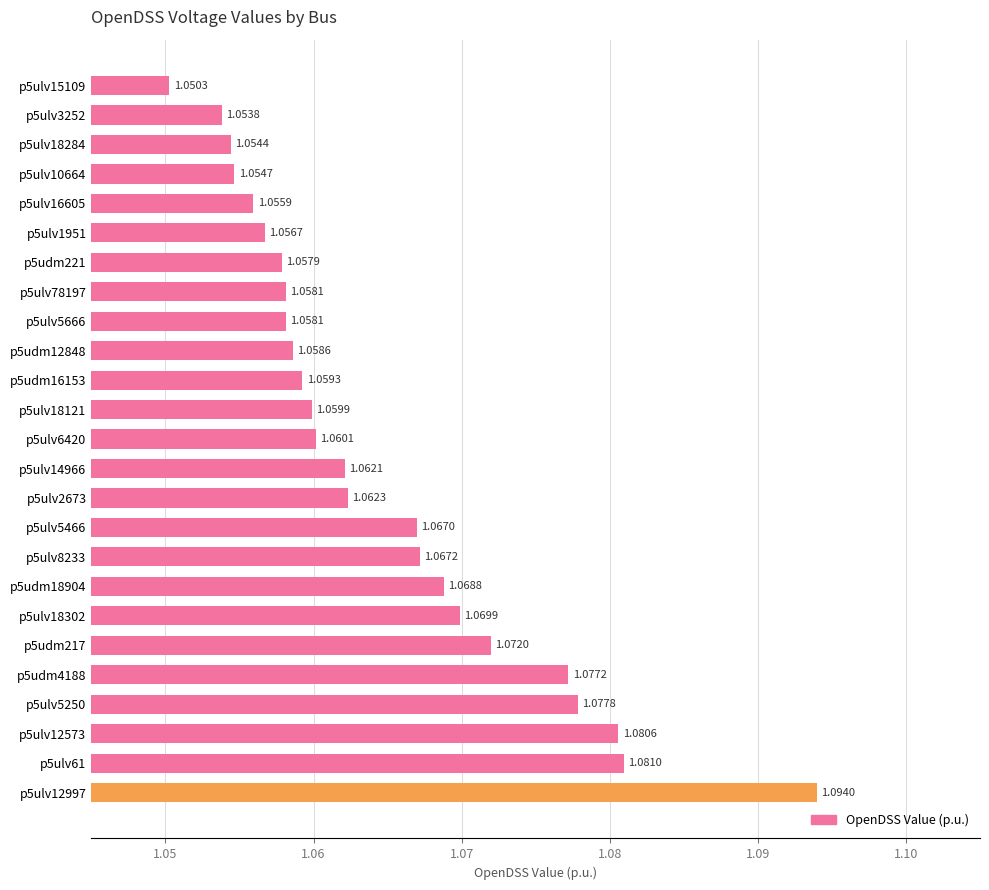

Which has a higher value, p5ulv12573 or p5ulv1951?

p5ulv12573